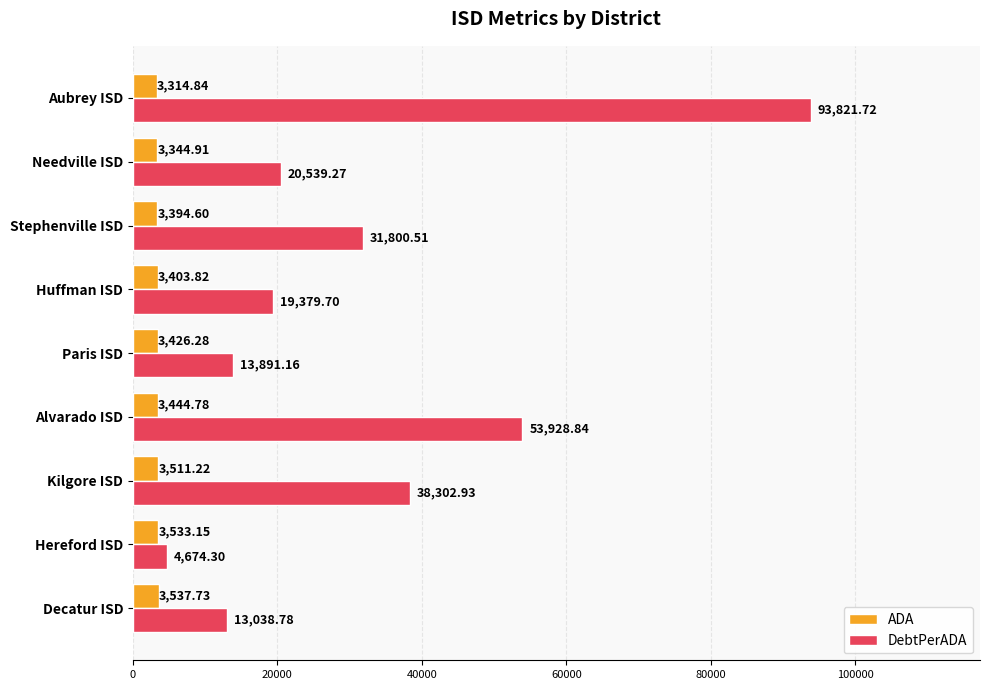

Rank the series at Decatur ISD from highest to lowest value.

DebtPerADA, ADA